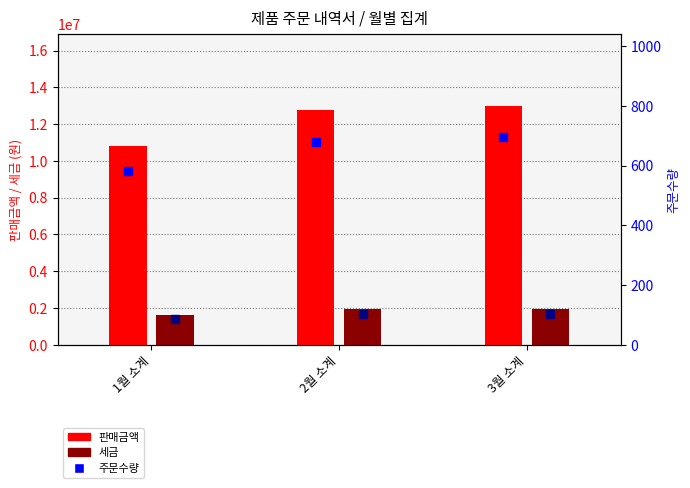

At how many categories does at least one series exceed 1423164?

3